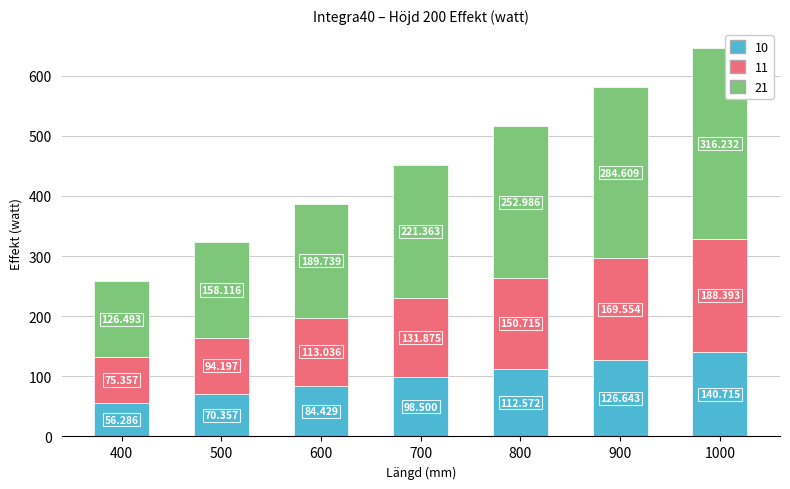

Does the chart contain stacked bars?

Yes